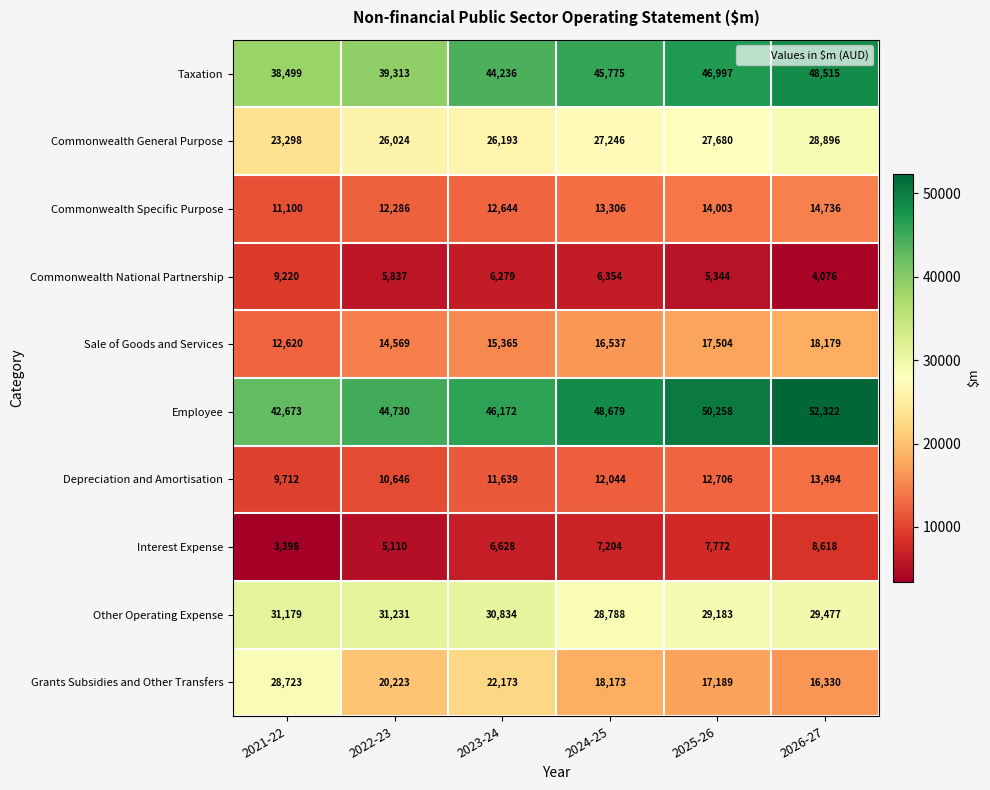

Is it true that Commonwealth National Partnership equals 1491 at 2024-25?

False